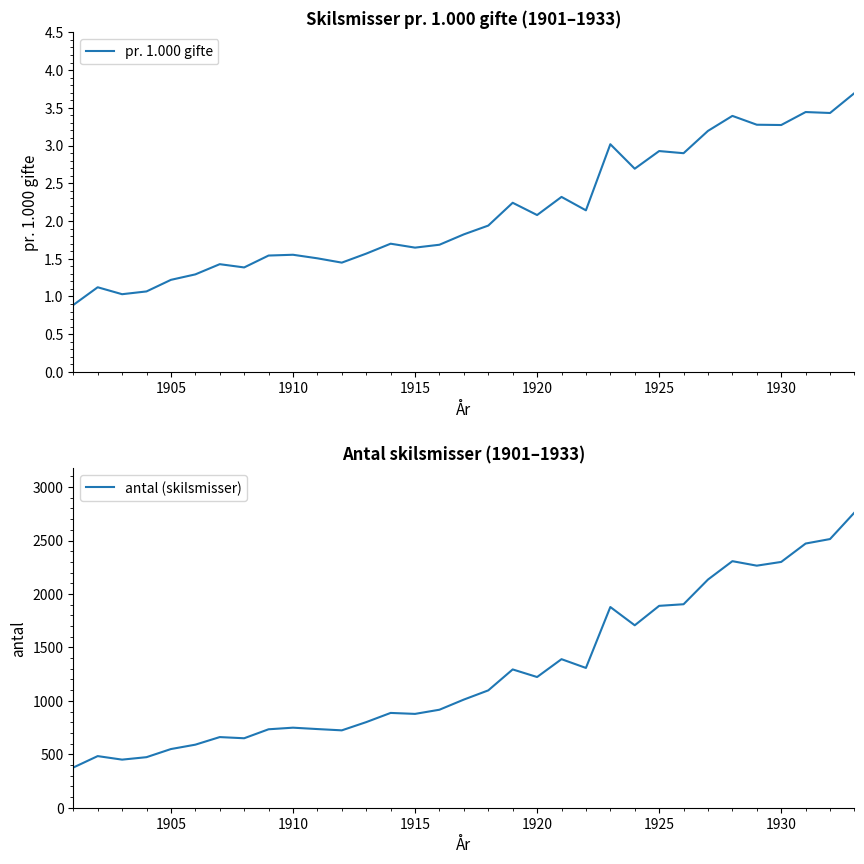

What is the average value of the antal (skilsmisser) series?

1276